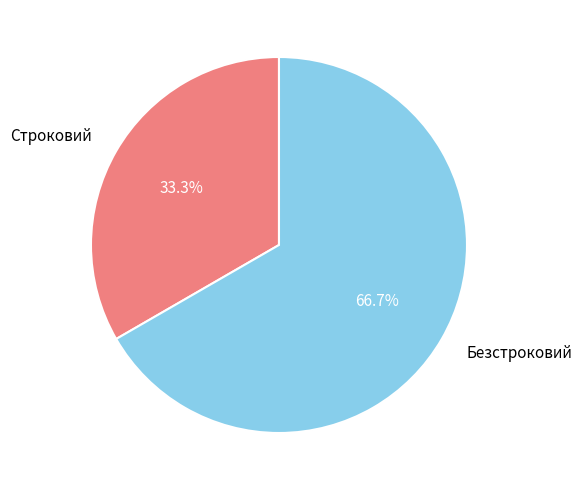

How much of the chart is everything except Безстроковий?

33.3%